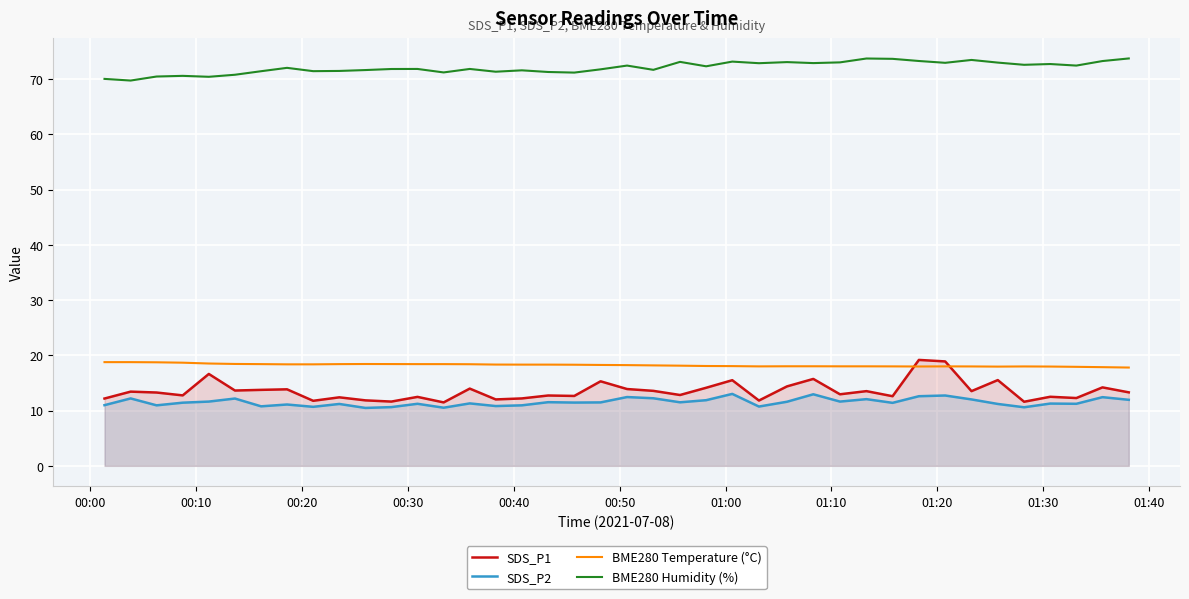

True or false: SDS_P2 and BME280 Humidity (%) cross at least once.

False